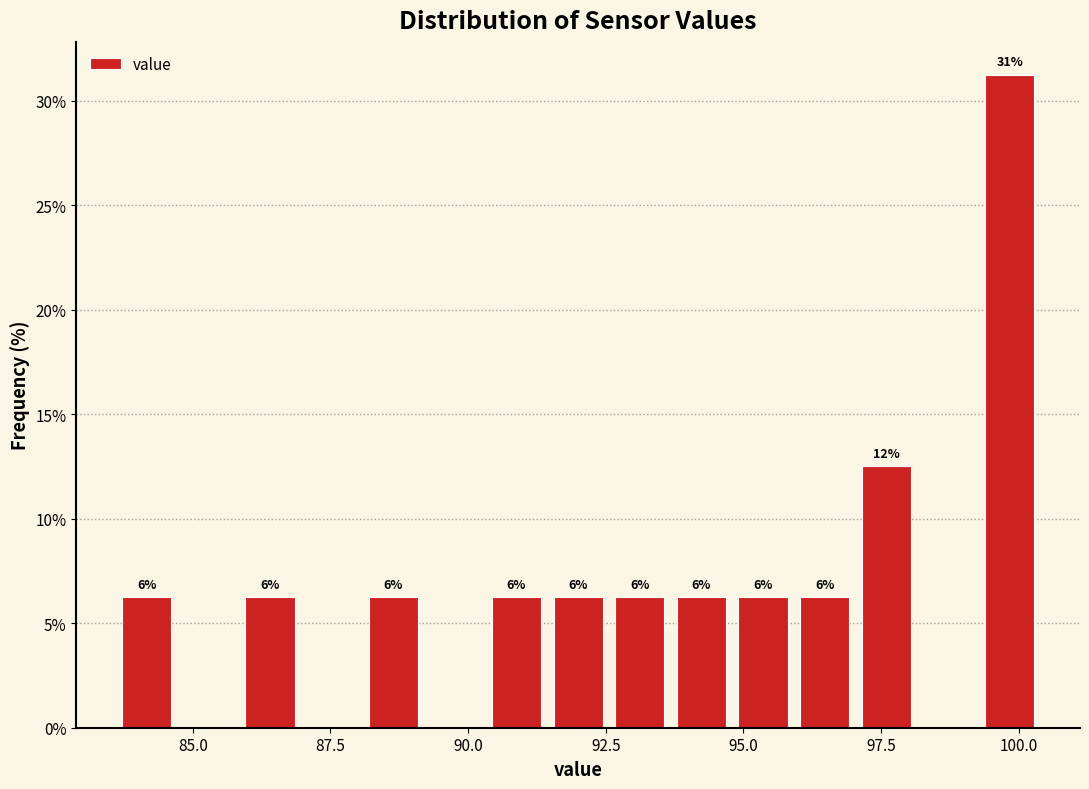

Read against the x-axis, roughly where is the centre of the tallest bar?

100.0